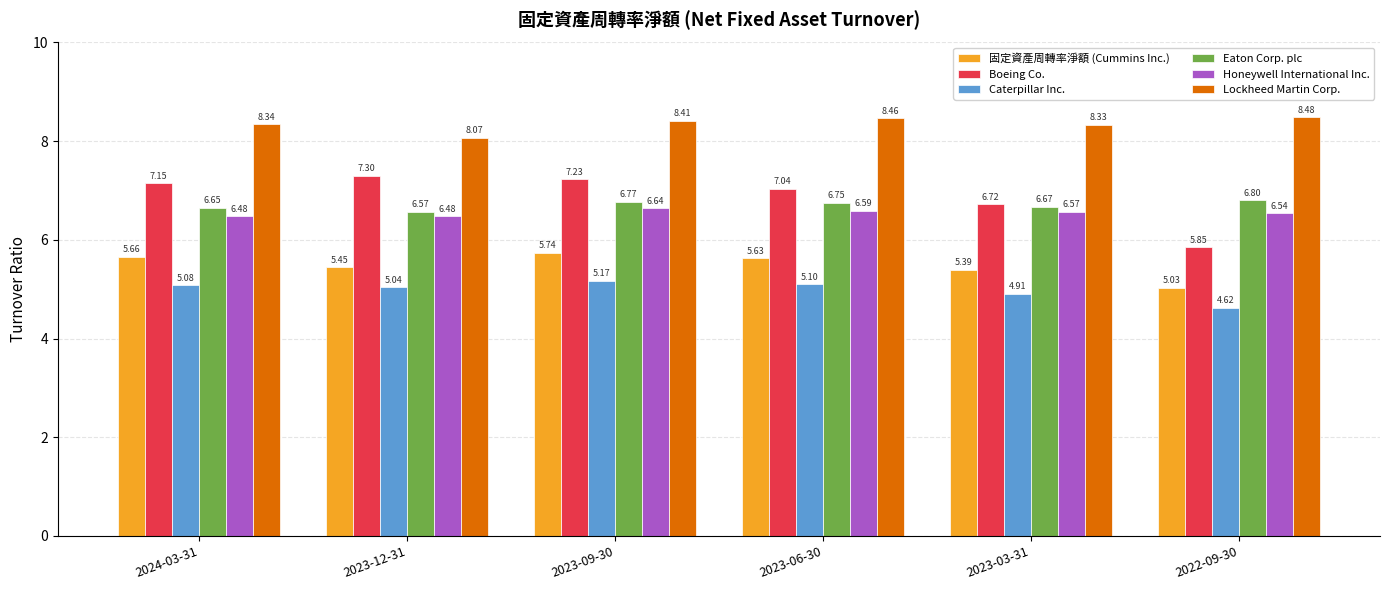

Rank the series by their maximum value, from lowest to highest.

Caterpillar Inc., 固定資產周轉率淨額 (Cummins Inc.), Honeywell International Inc., Eaton Corp. plc, Boeing Co., Lockheed Martin Corp.